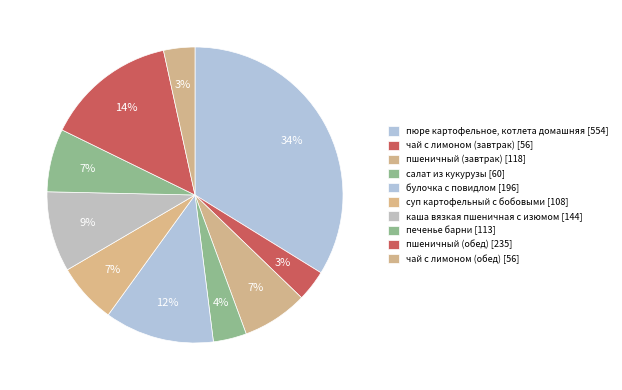

To the nearest percent, what is the difference between the печенье барни and пшеничный (обед) slice percentages?

7%